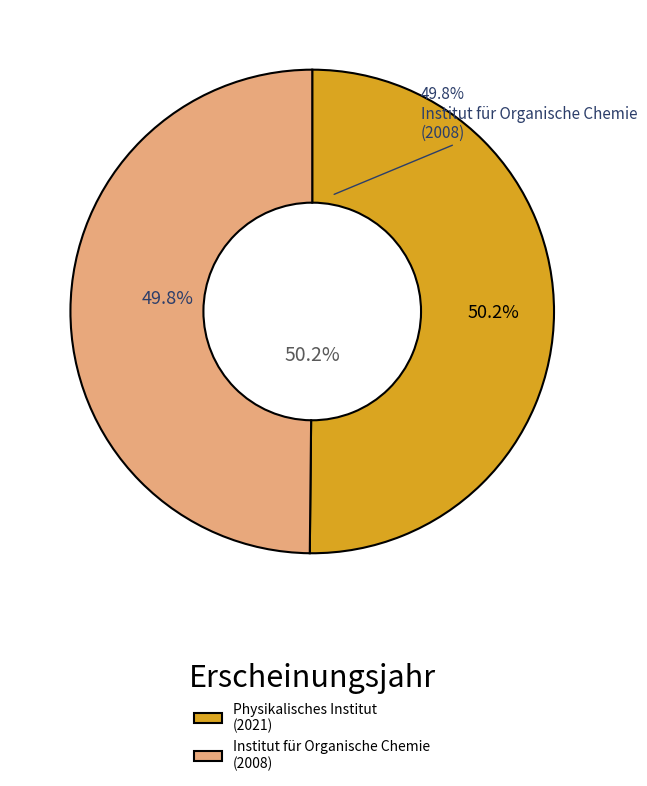

Approximately how many times larger is the value at OPUS4-3086 compared to OPUS4-24401?

1.0